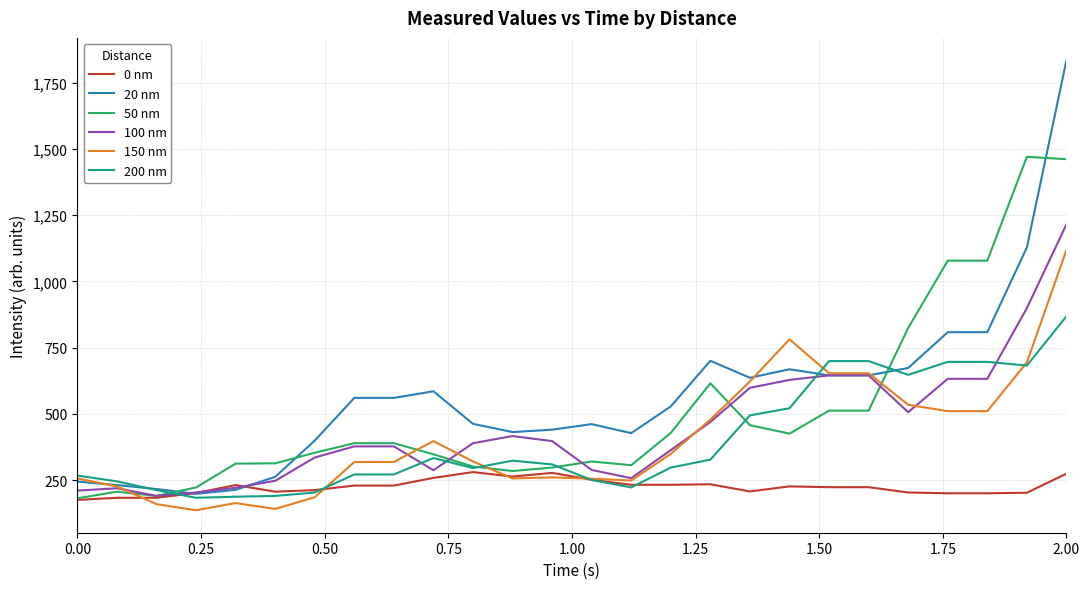

Which series has the largest range (max minus min)?

20 nm